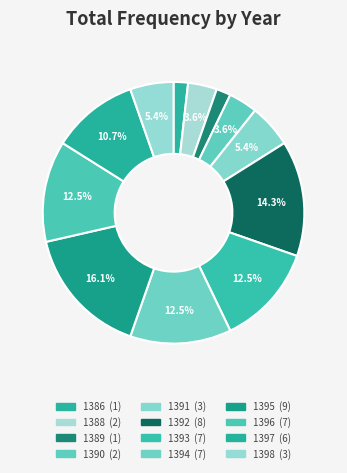

Which category has the biggest portion of the pie?

1395